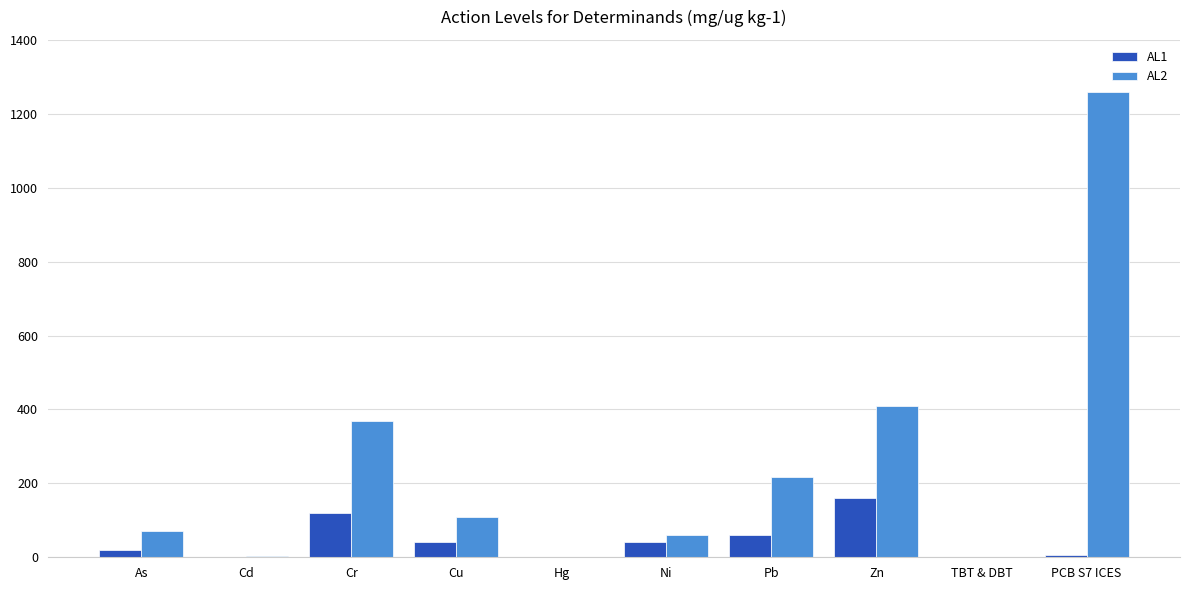

How many distinct data groups are displayed?

2